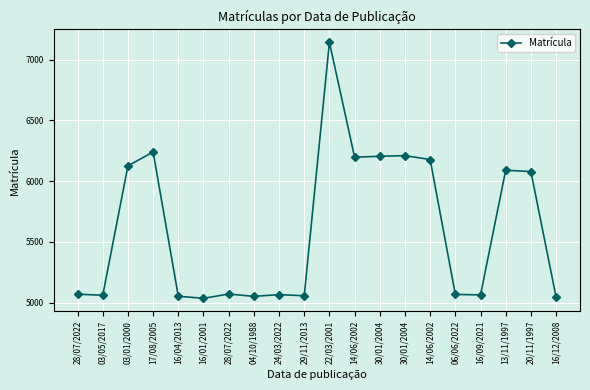

List the labels in order of value, largest first.

22/03/2001, 17/08/2005, 30/01/2004, 30/01/2004, 14/06/2002, 14/06/2002, 03/01/2000, 13/11/1997, 20/11/1997, 28/07/2022, 28/07/2022, 06/06/2022, 24/03/2022, 16/09/2021, 03/05/2017, 29/11/2013, 16/04/2013, 04/10/1988, 16/12/2008, 16/01/2001